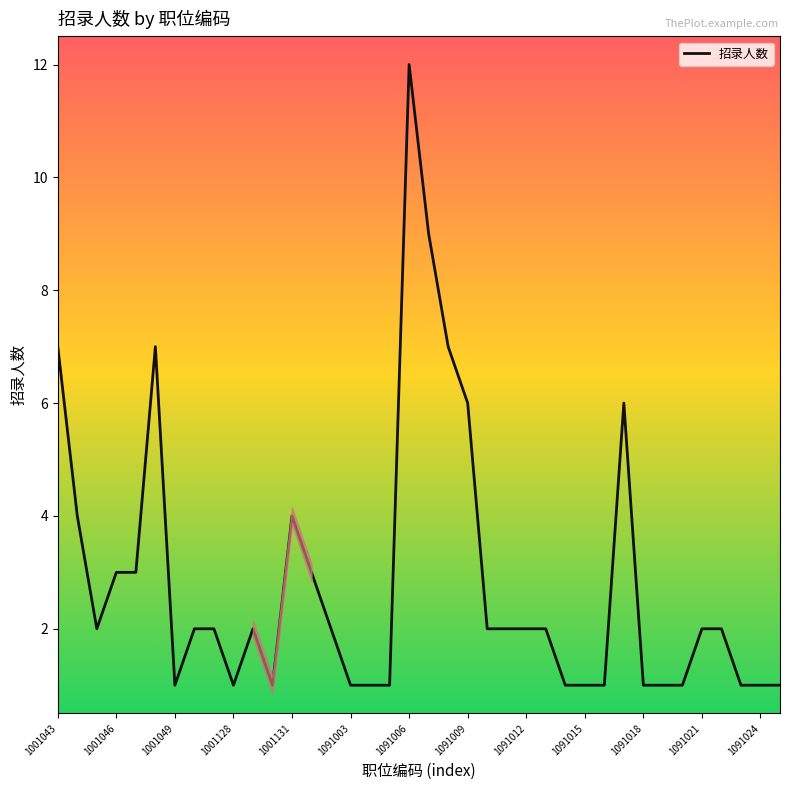

What is the difference between the maximum and minimum values?

11